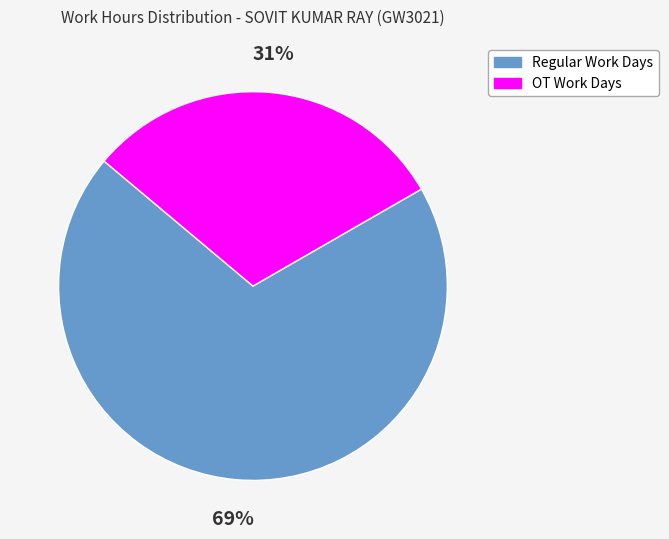

Is it true that OT Work Days is 24% of the pie?

False